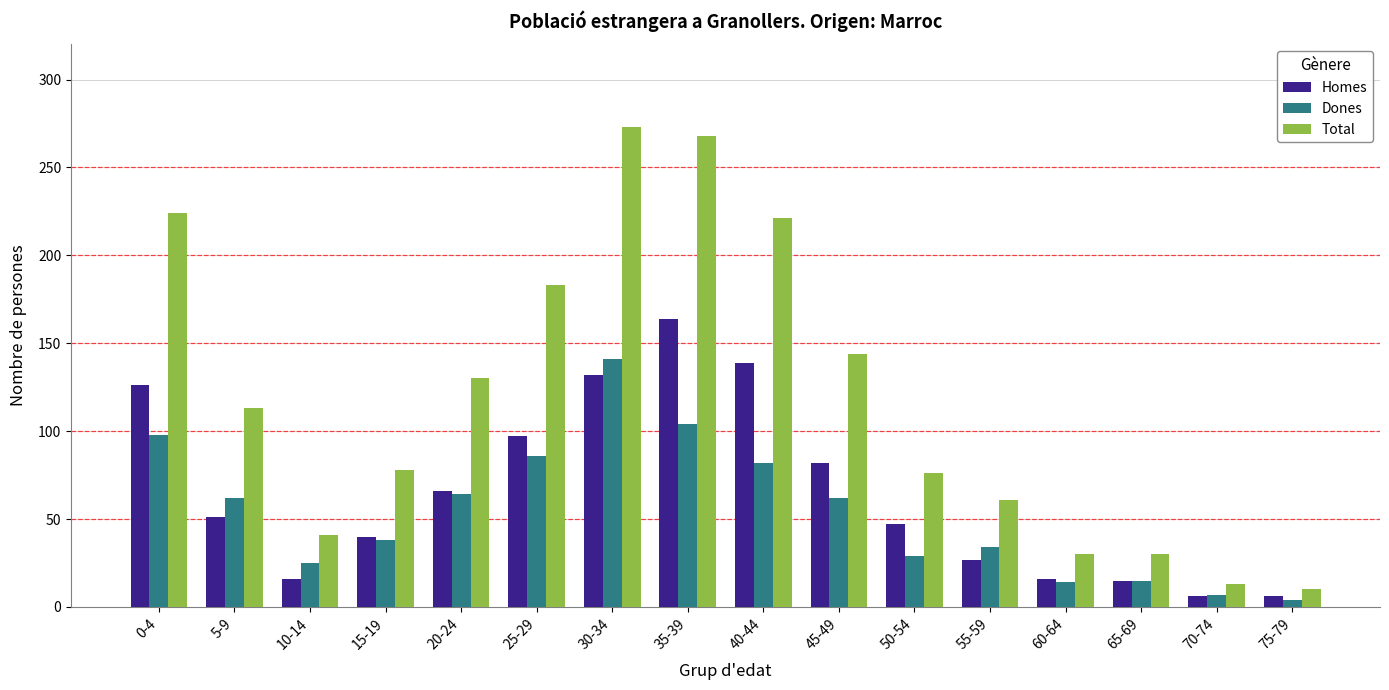

What is the sum of all Total values?

1895